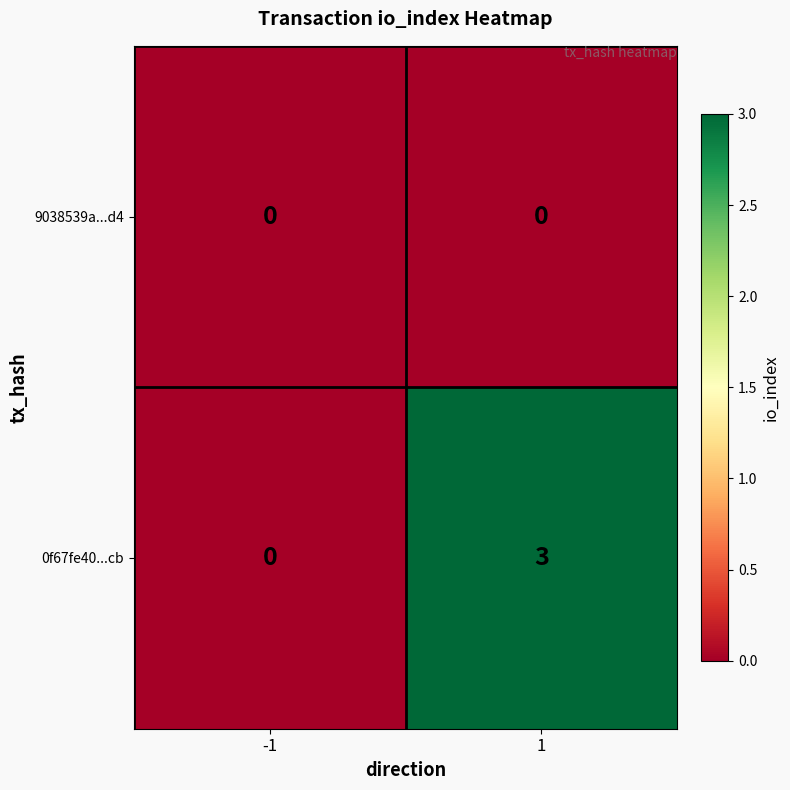

What value does the 0f67fe40...cb series have at 1?

3